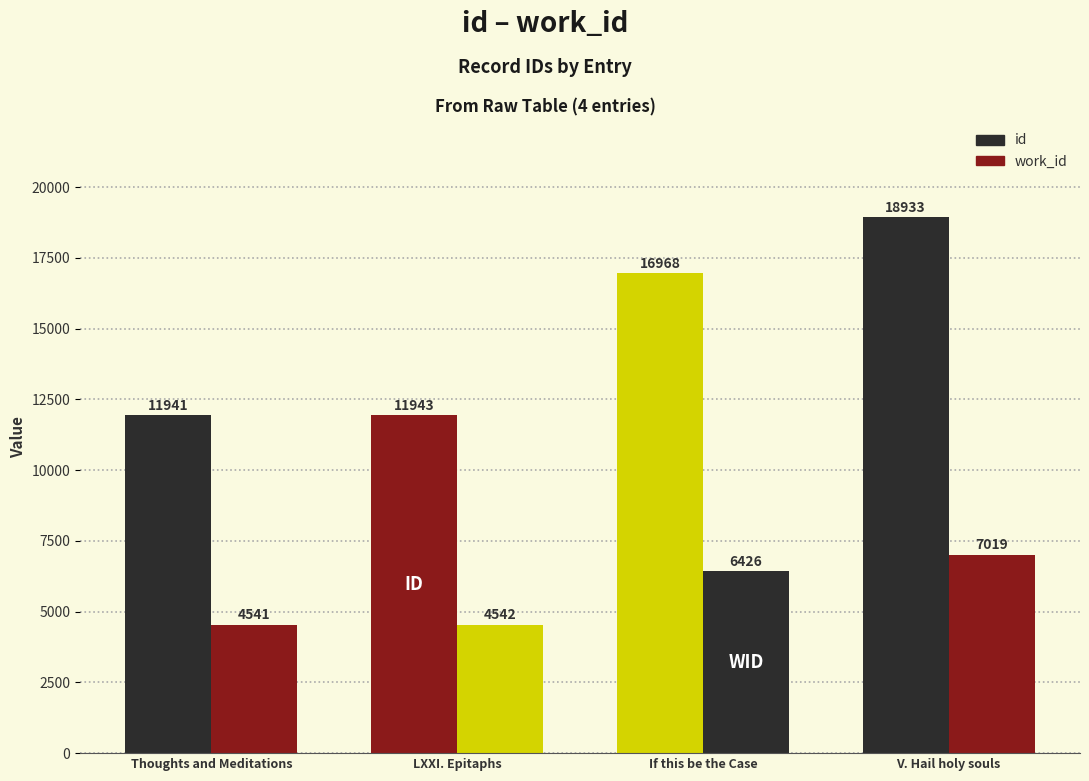

Which series has the largest total across all categories?

id